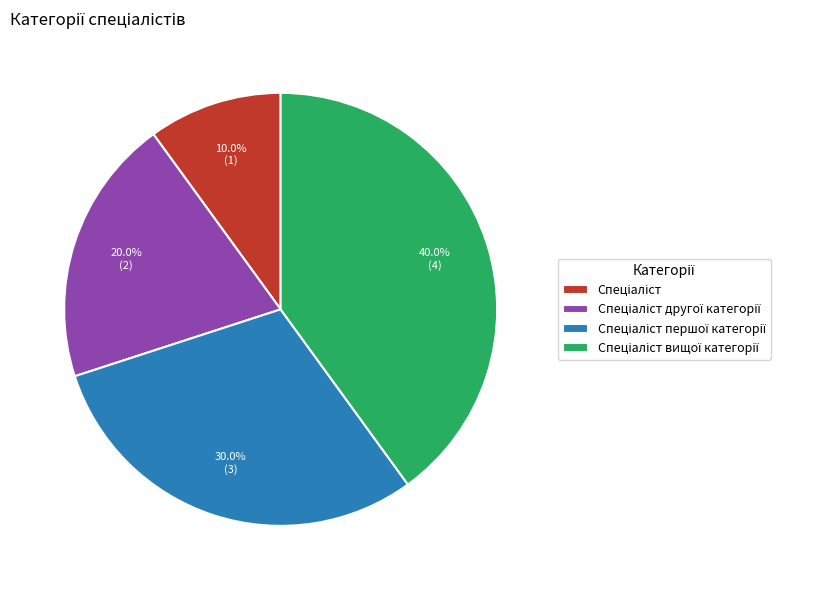

How many slices are in this pie chart?

4